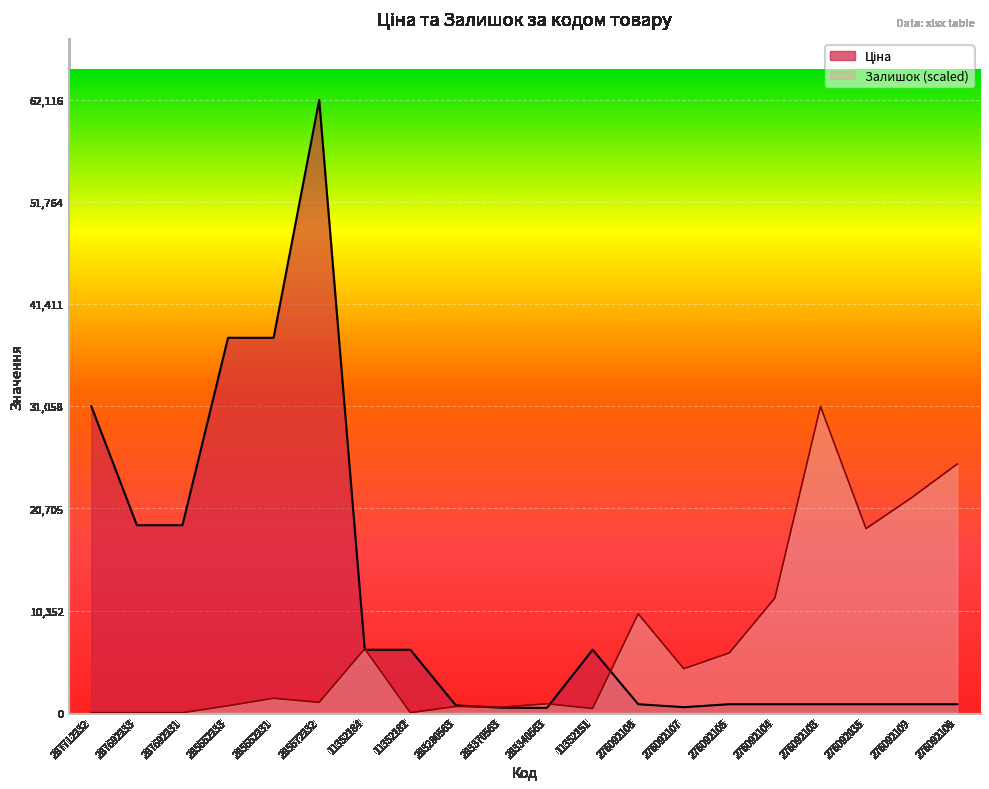

Count the number of categories in the chart.

20